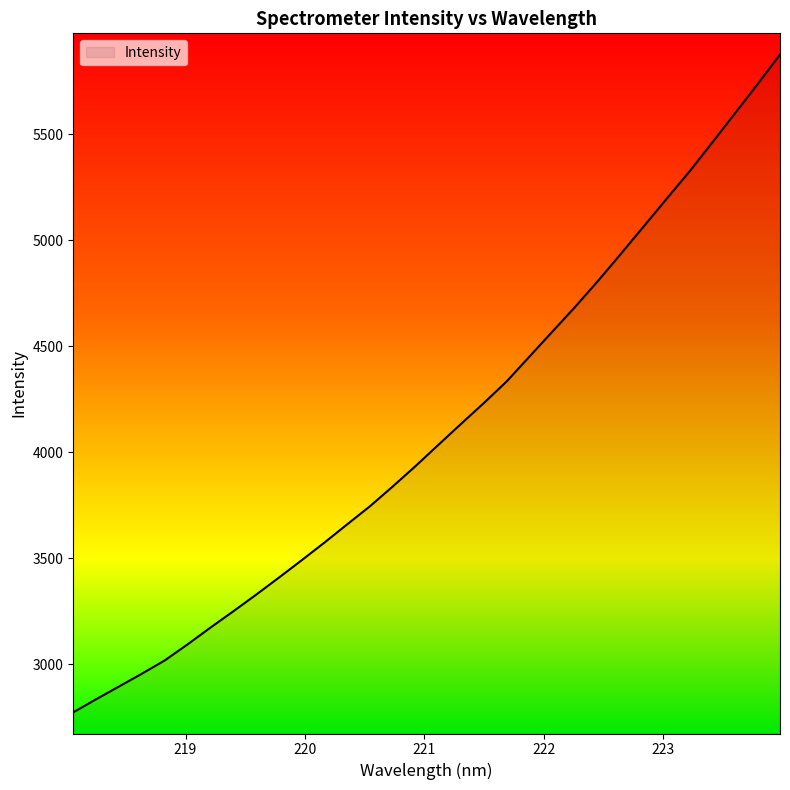

What is the smallest value displayed?

2772.7